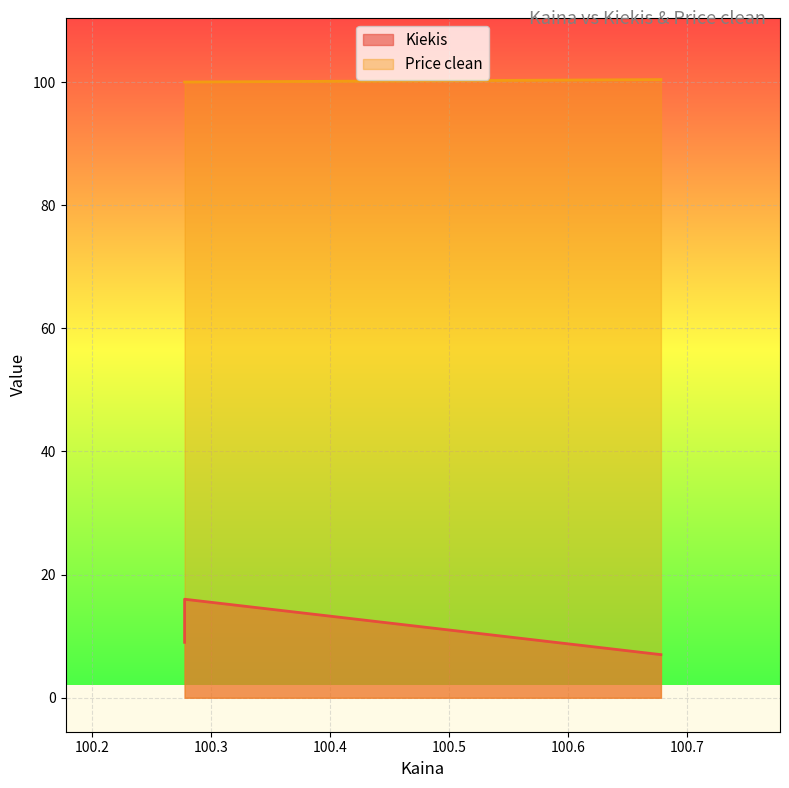

What is the spread (max minus min) of values at 100.277778?

84.0